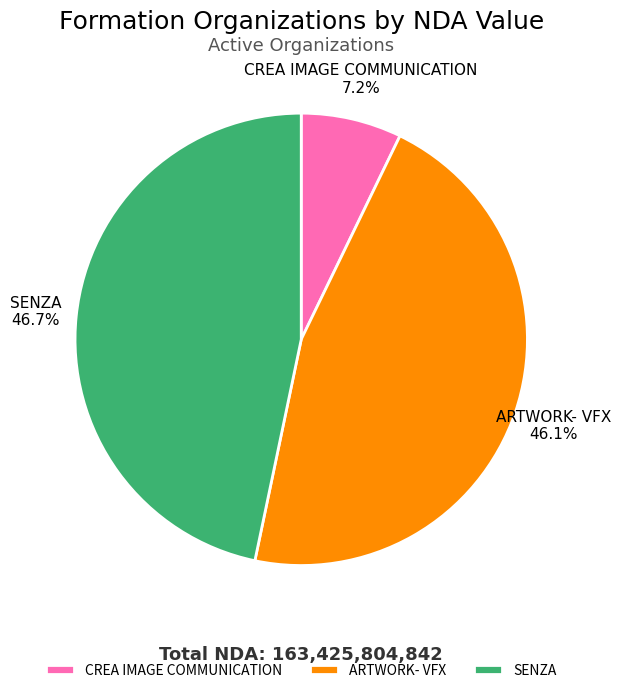

How many slices are in this pie chart?

3